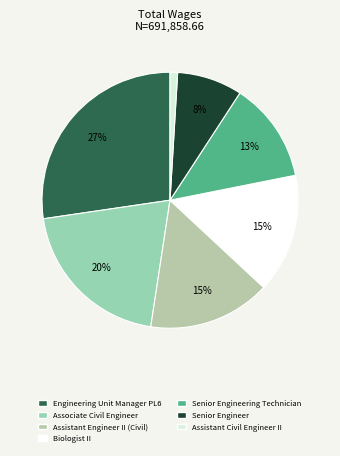

The Biologist II slice represents 15% of the pie. True or false?

True